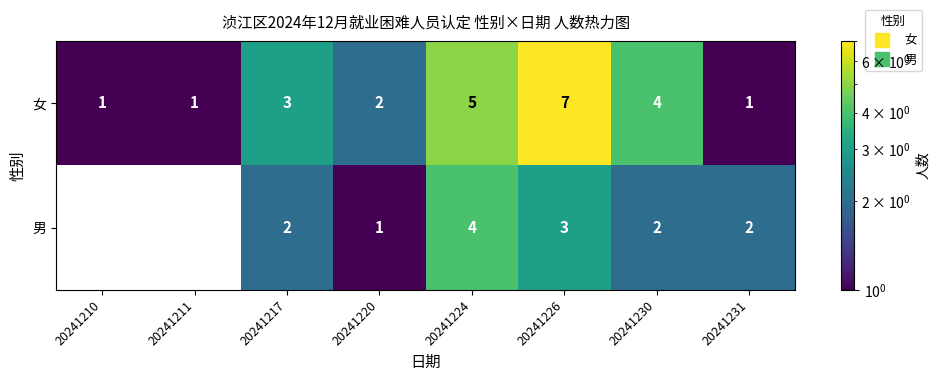

Which series changed the most between 20241211 and 20241231?

男